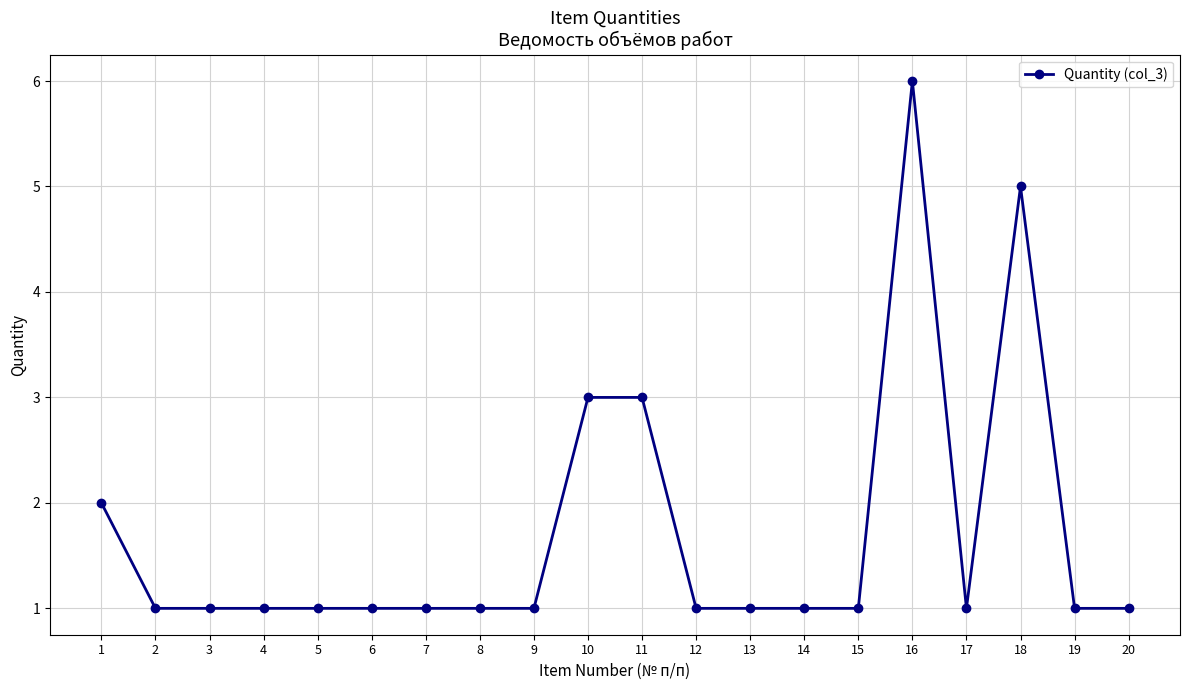

Count the values in the range 1 to 2.

16